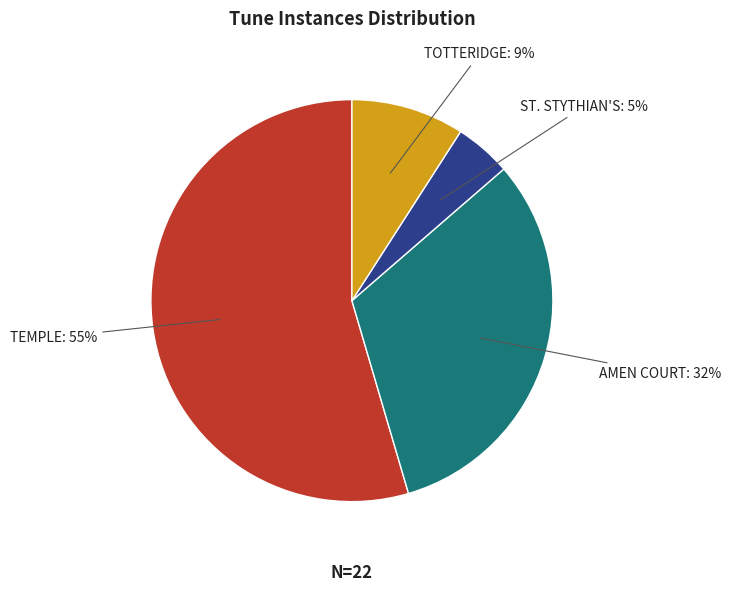

Is it true that TOTTERIDGE is 1% of the pie?

False